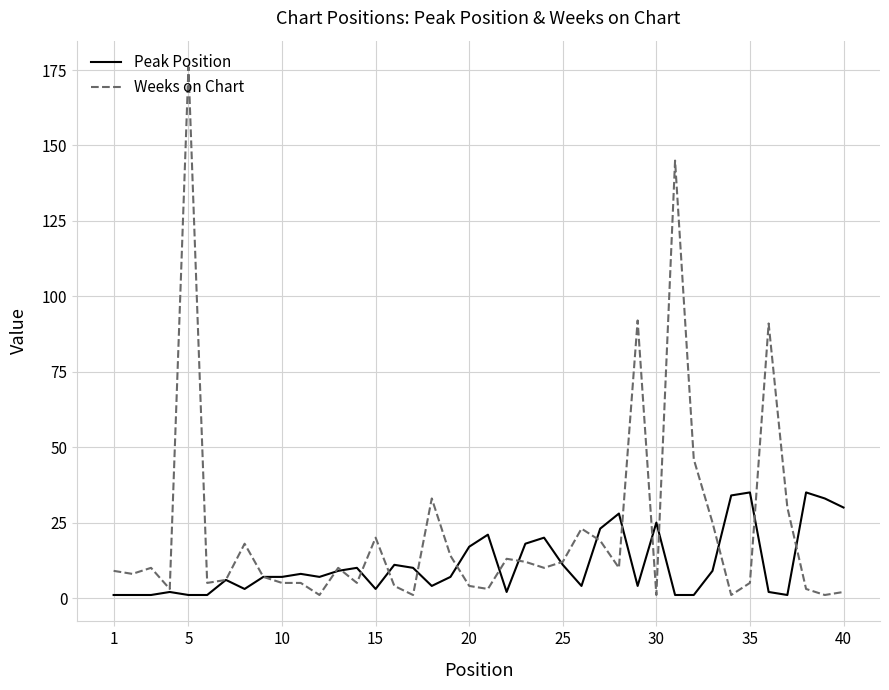

Reading left to right, what are all the values shown in this chart?

Peak Position: 1	1	1	2	1	1	6	3	7	7	8	7	9	10	3	11	10	4	7	17	21	2	18	20	11	4	23	28	4	25	1	1	9	34	35	2	1	35	33	30
Weeks on Chart: 9	8	10	3	176	5	6	18	7	5	5	1	10	5	20	4	1	33	14	4	3	13	12	10	12	23	19	10	92	1	145	46	25	1	5	91	30	3	1	2